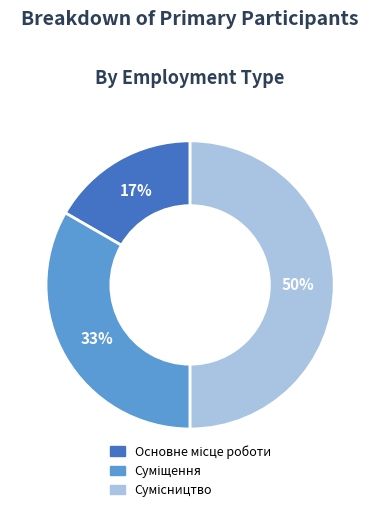

How many segments does this pie chart have?

3